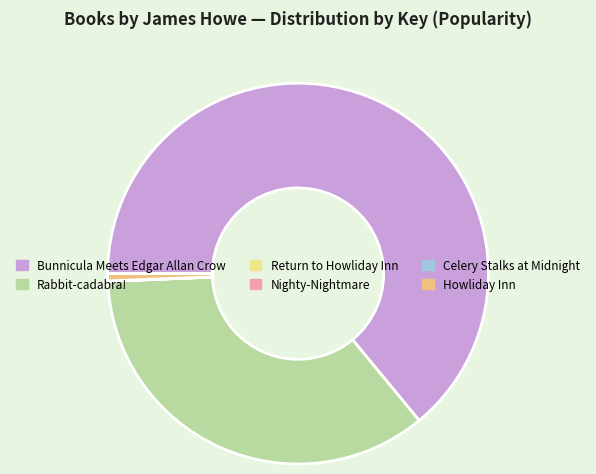

Rank the categories by value from highest to lowest.

Bunnicula Meets Edgar Allan Crow, Rabbit-cadabra!, Howliday Inn, Nighty-Nightmare, Return to Howliday Inn, Celery Stalks at Midnight